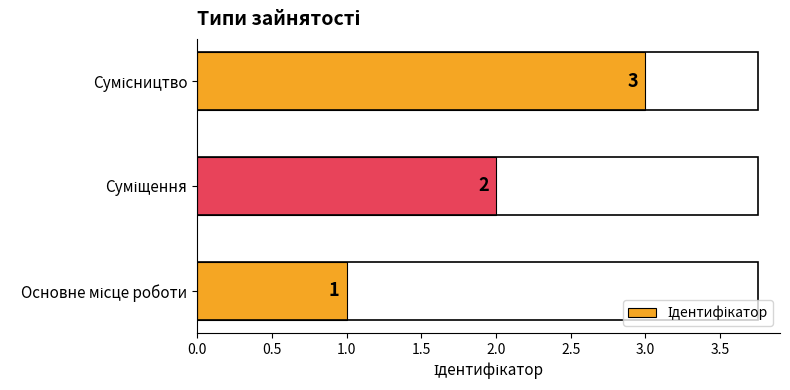

Count the values in the range 1 to 3.

3